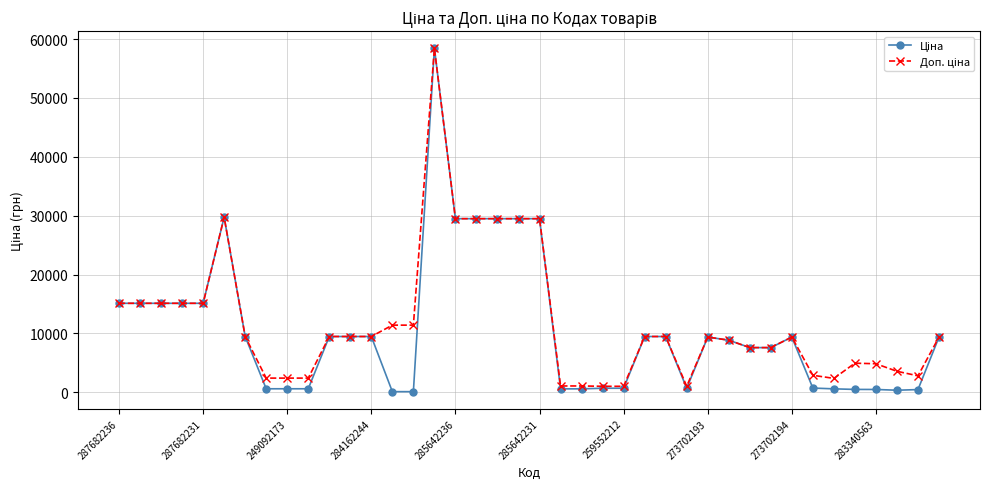

At how many categories does at least one series exceed 20686?

7